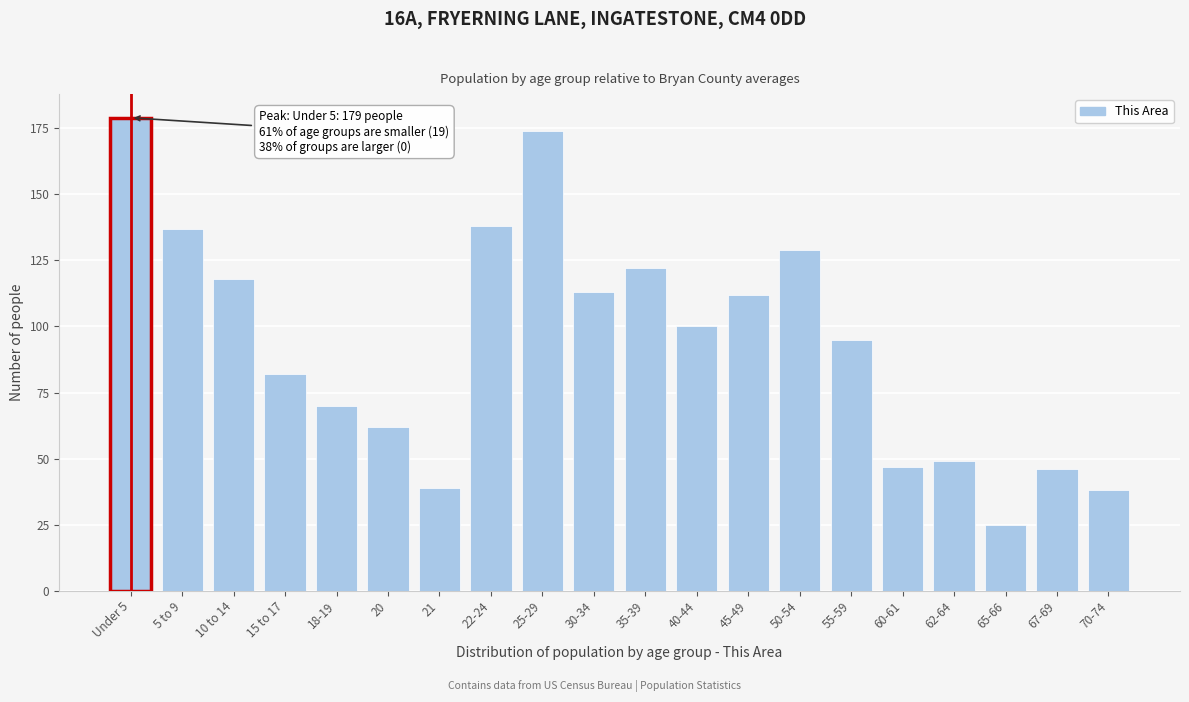

Reading left to right, list all the values displayed in this chart.

179	137	118	82	70	62	39	138	174	113	122	100	112	129	95	47	49	25	46	38